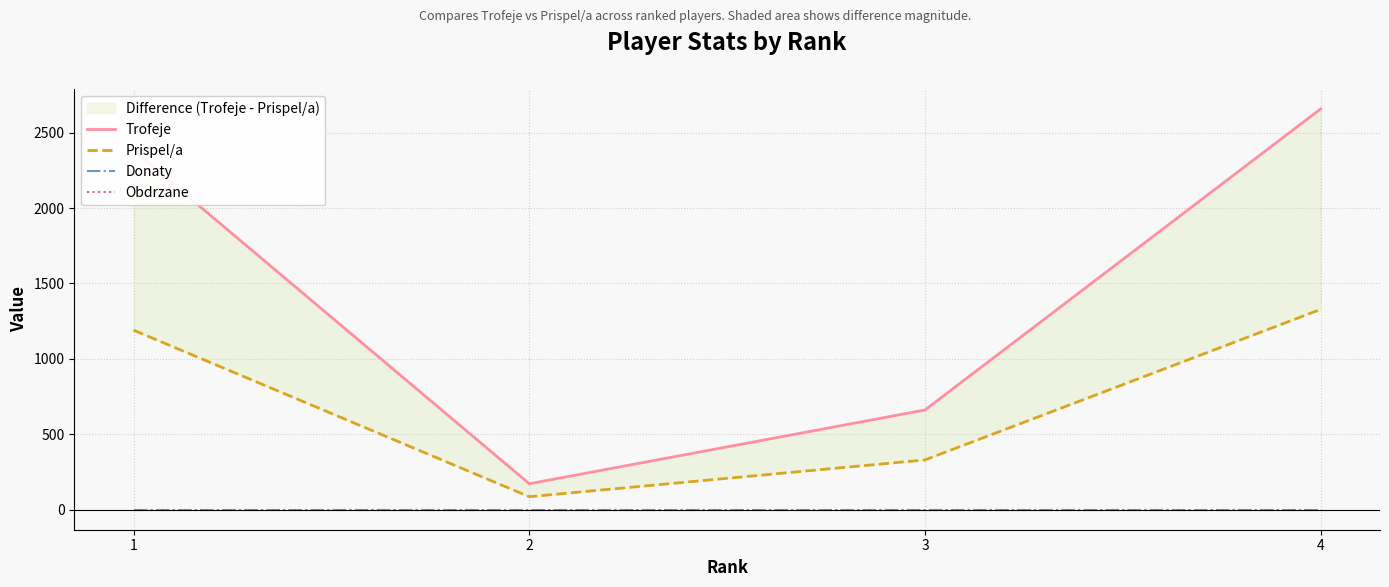

What is the value of the Prispel/a point at the 1st from the left?

1190